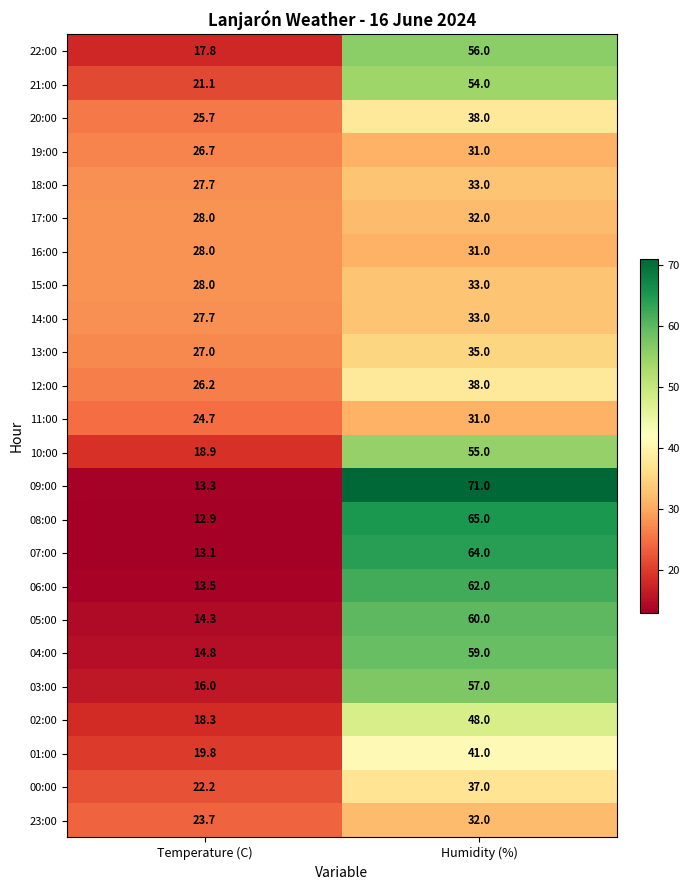

Which category has the highest value in the 04:00 series?

Humidity (%)